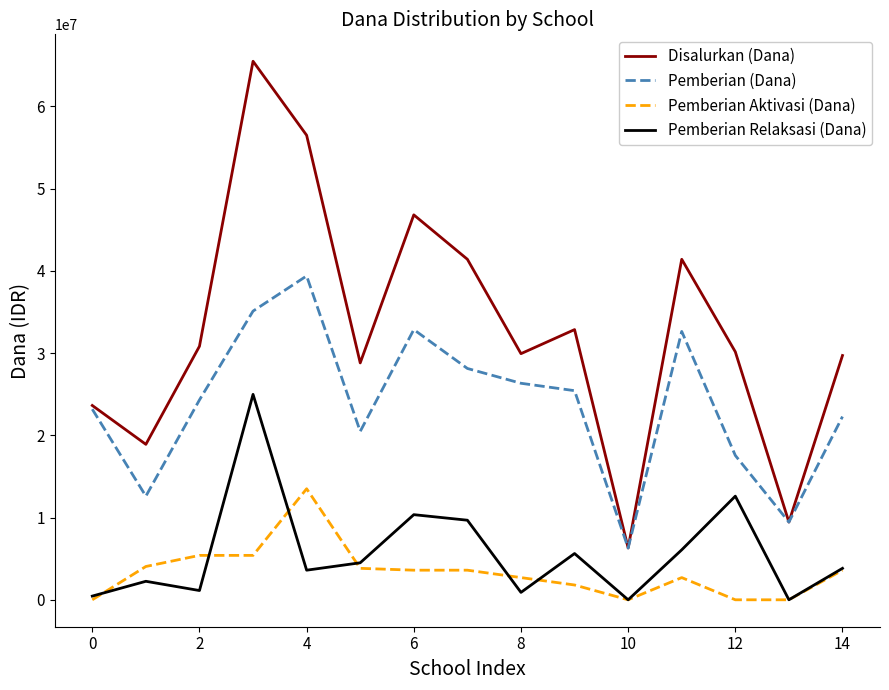

Which series has the widest spread of values?

Disalurkan (Dana)